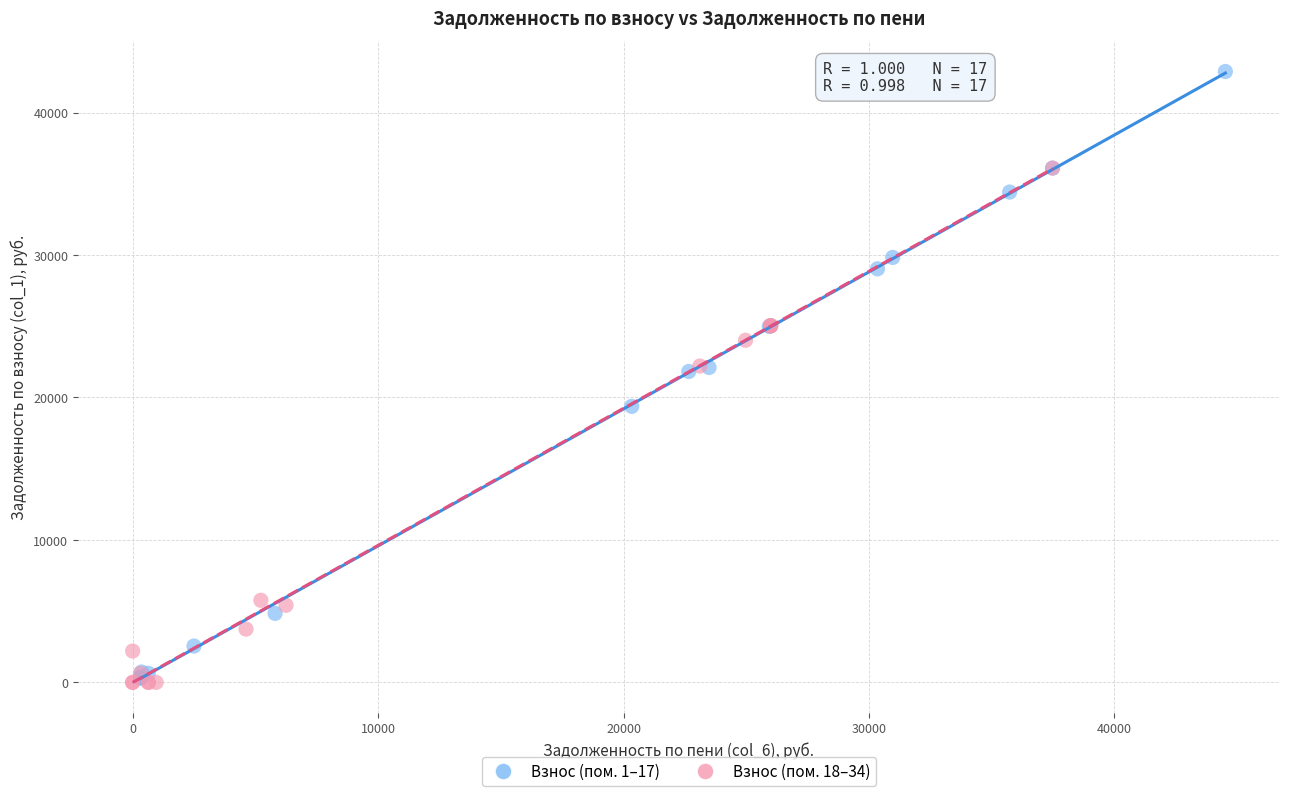

Which series reaches the maximum Y coordinate?

Взнос (пом. 1–17)